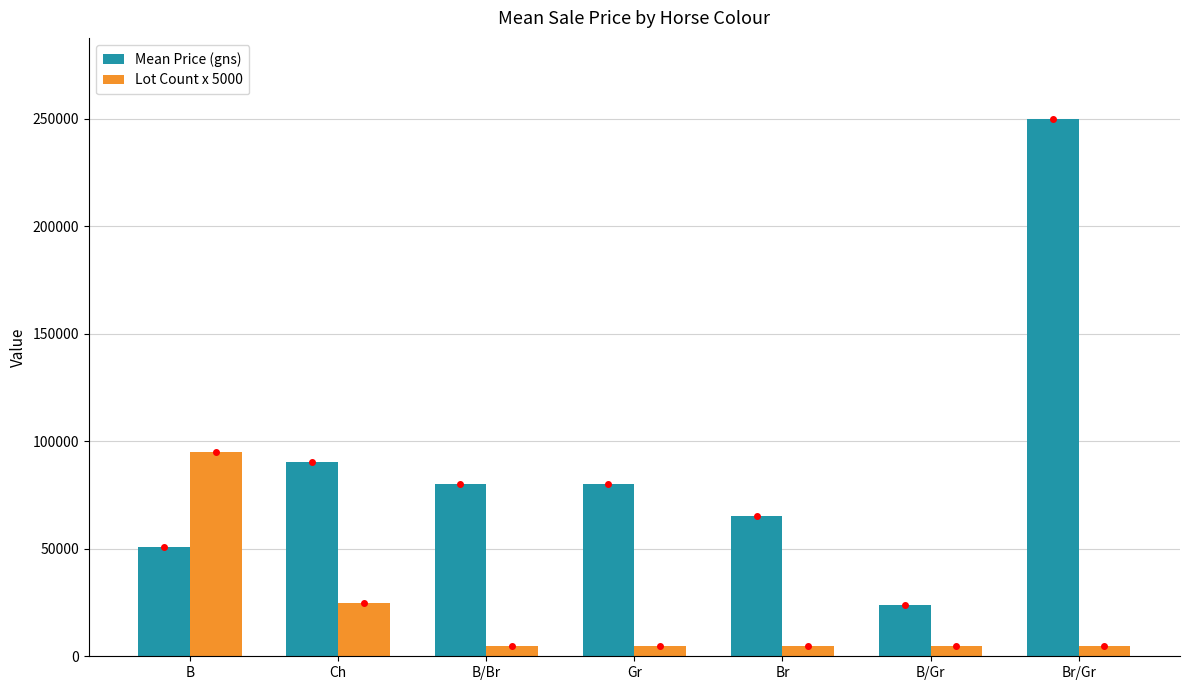

Which series changed the most between Ch and Br?

Mean Price (gns)